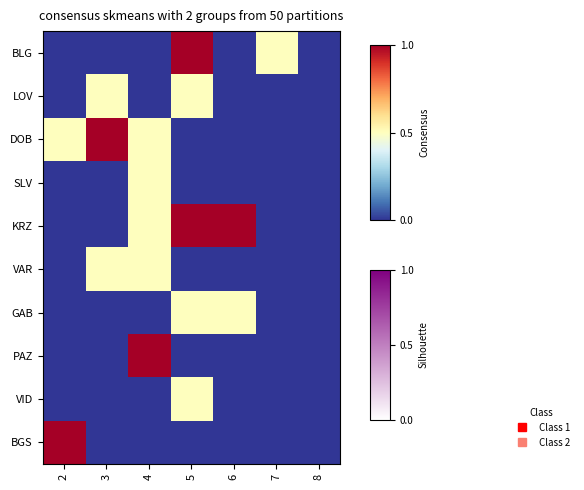

Which series changed the most between 2 and 4?

PAZ